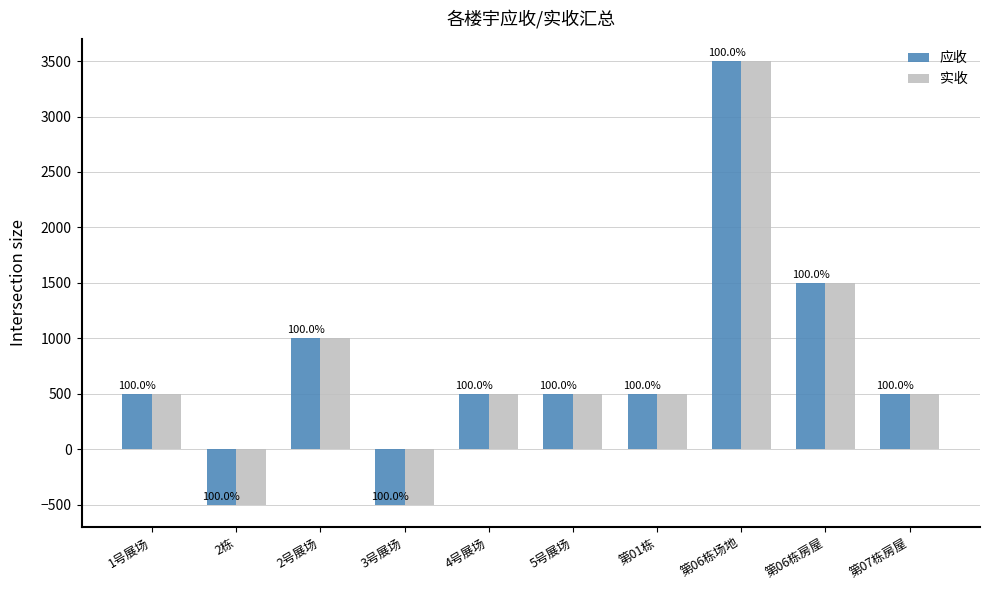

Where is 应收 nearest to the value 1500?

第06栋房屋